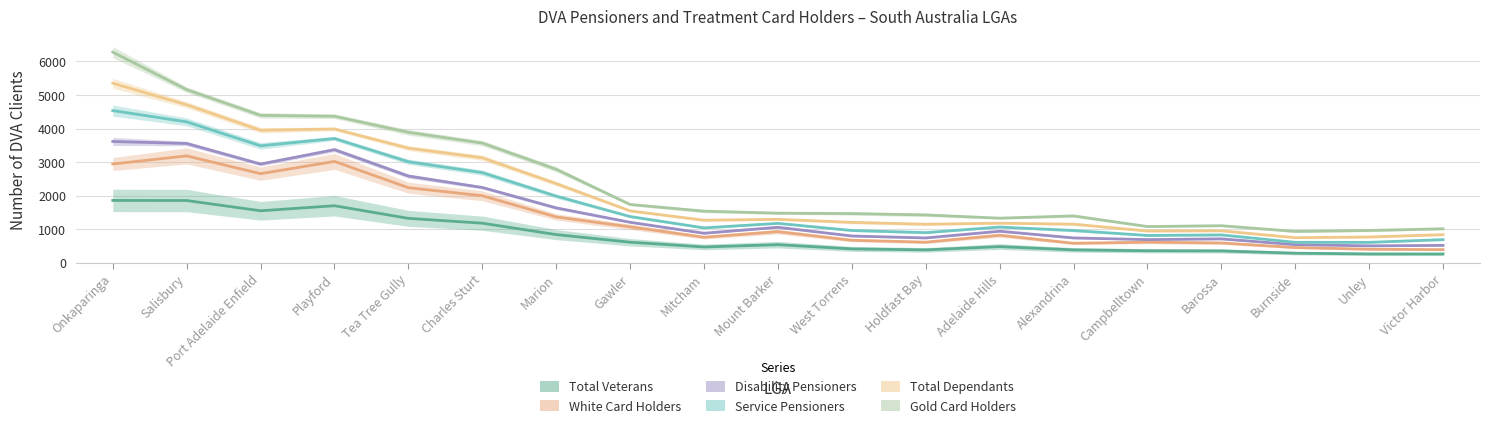

At which category does Service Pensioners reach its first local valley?

Port Adelaide Enfield